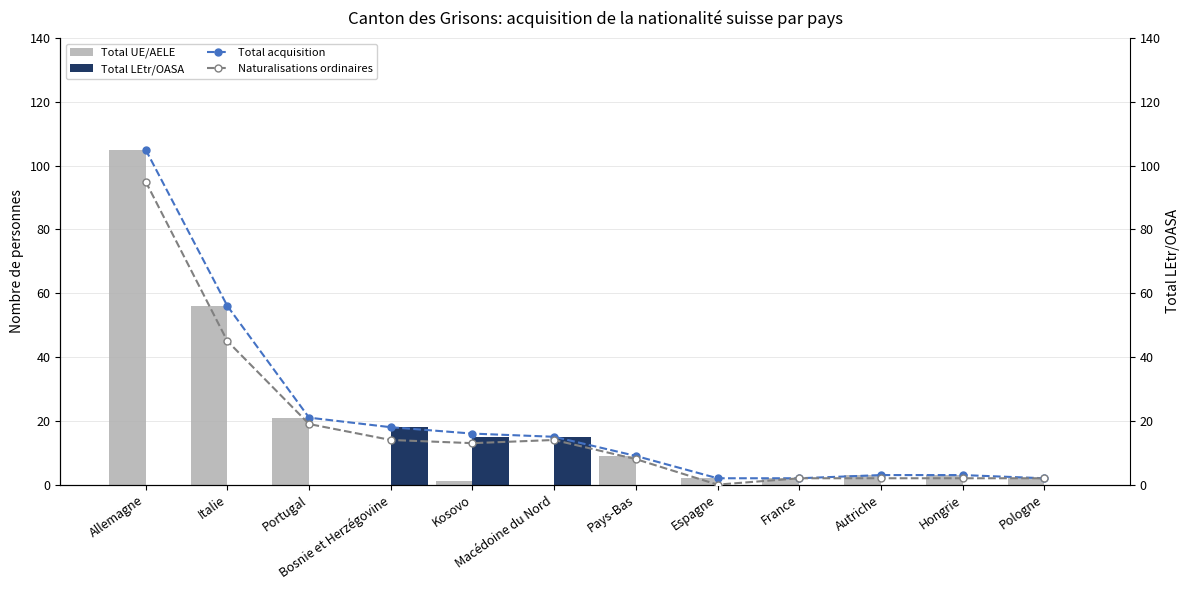

At Portugal, list the series in order from smallest to largest.

Total LEtr/OASA, Naturalisations ordinaires, Total UE/AELE, Total acquisition